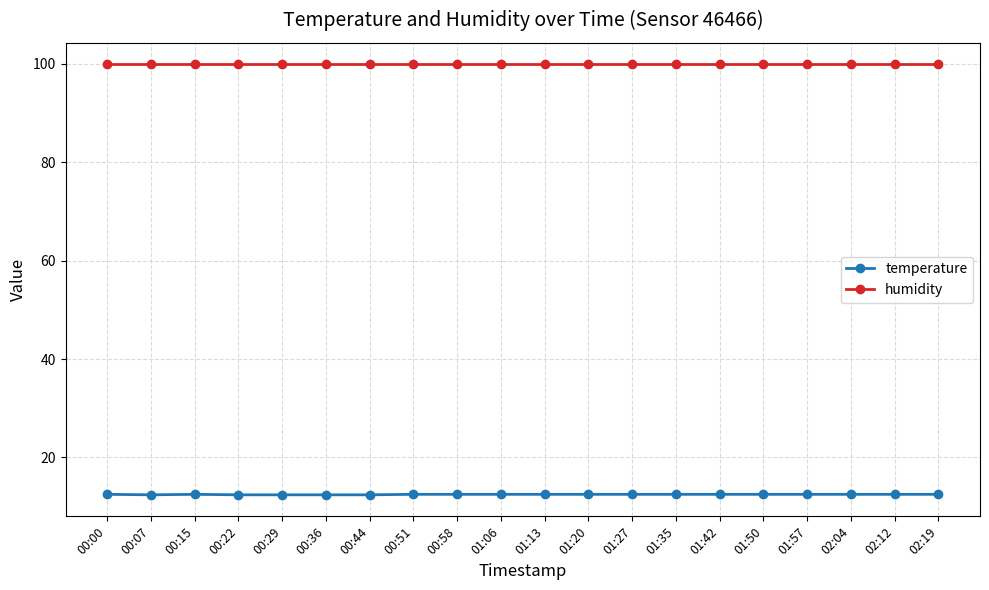

List the series in order of their overall mean, highest first.

humidity, temperature